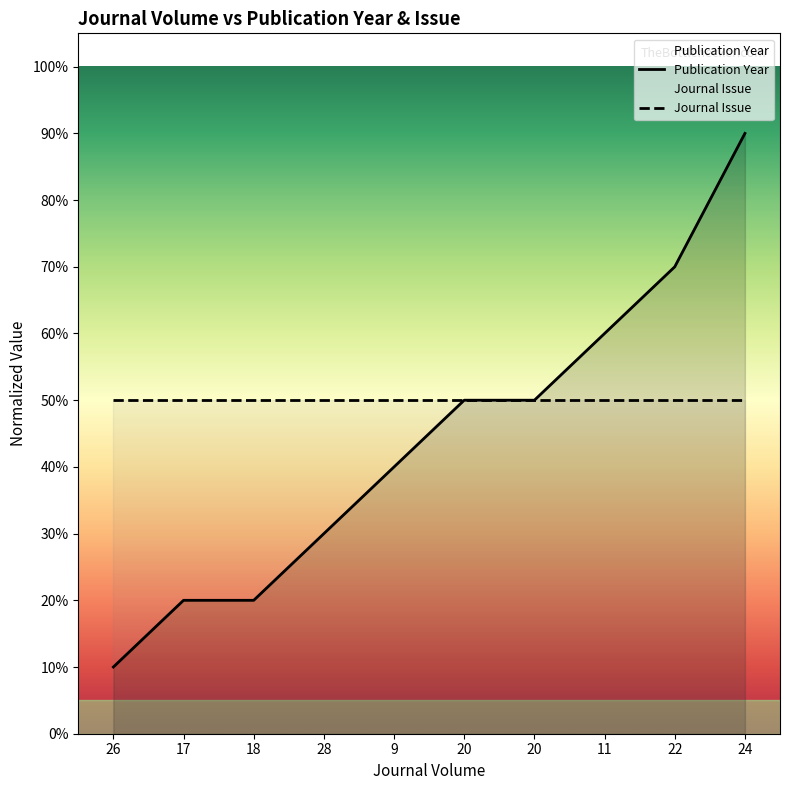

Which category has the lowest value across all series?

26